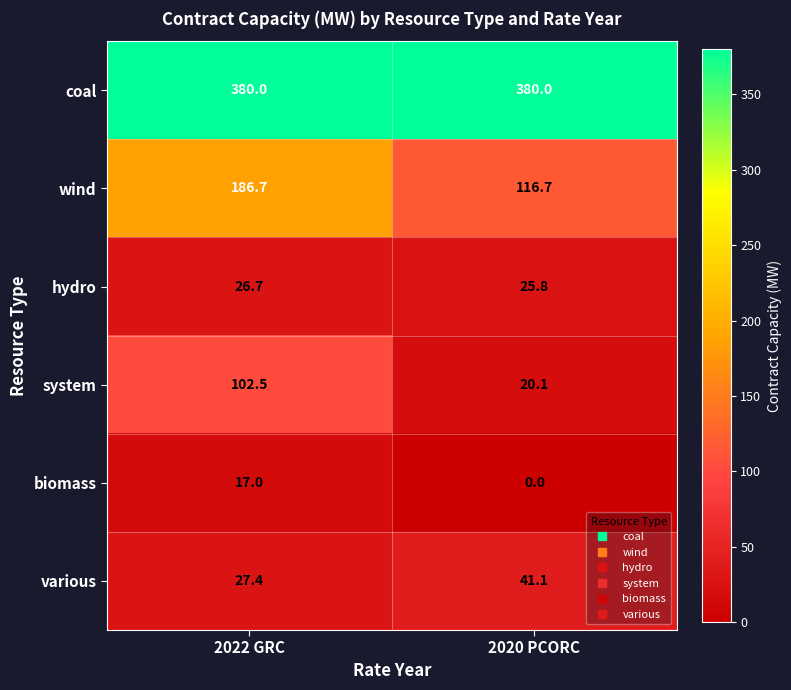

At how many categories does at least one series exceed 6?

2